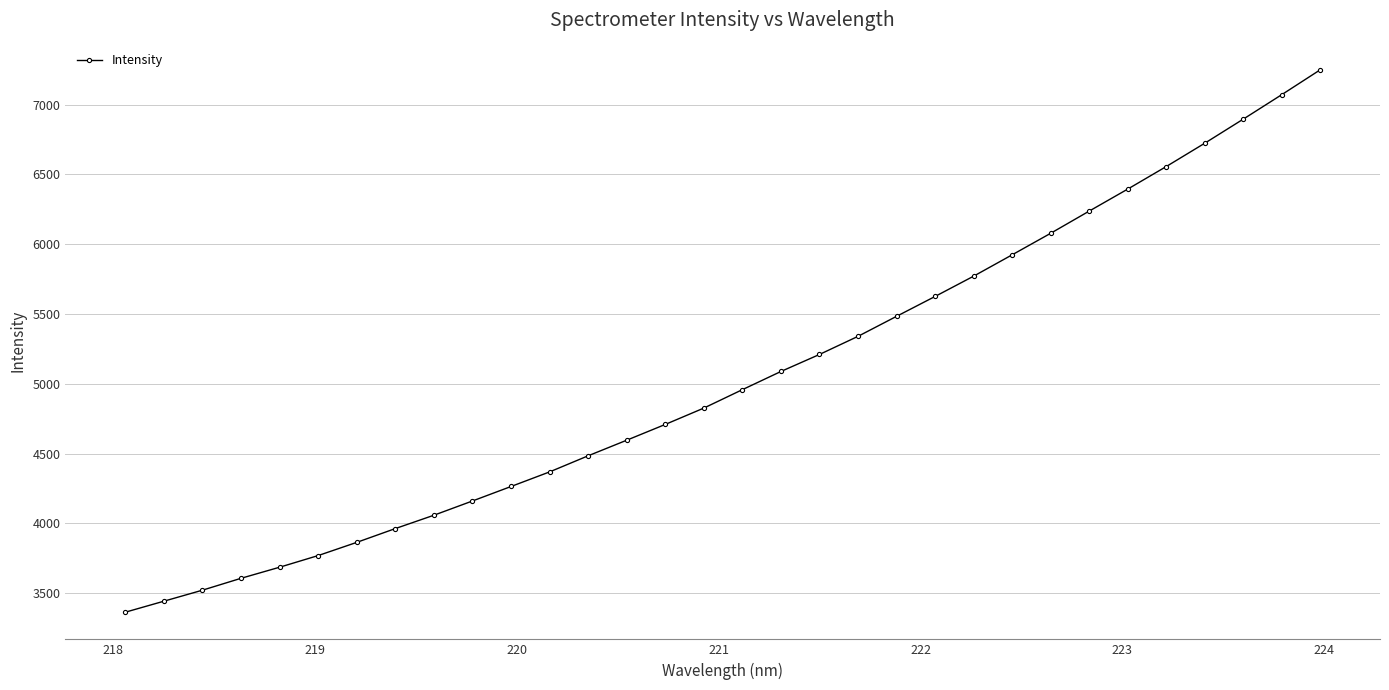

What is the greatest value displayed?

7248.7